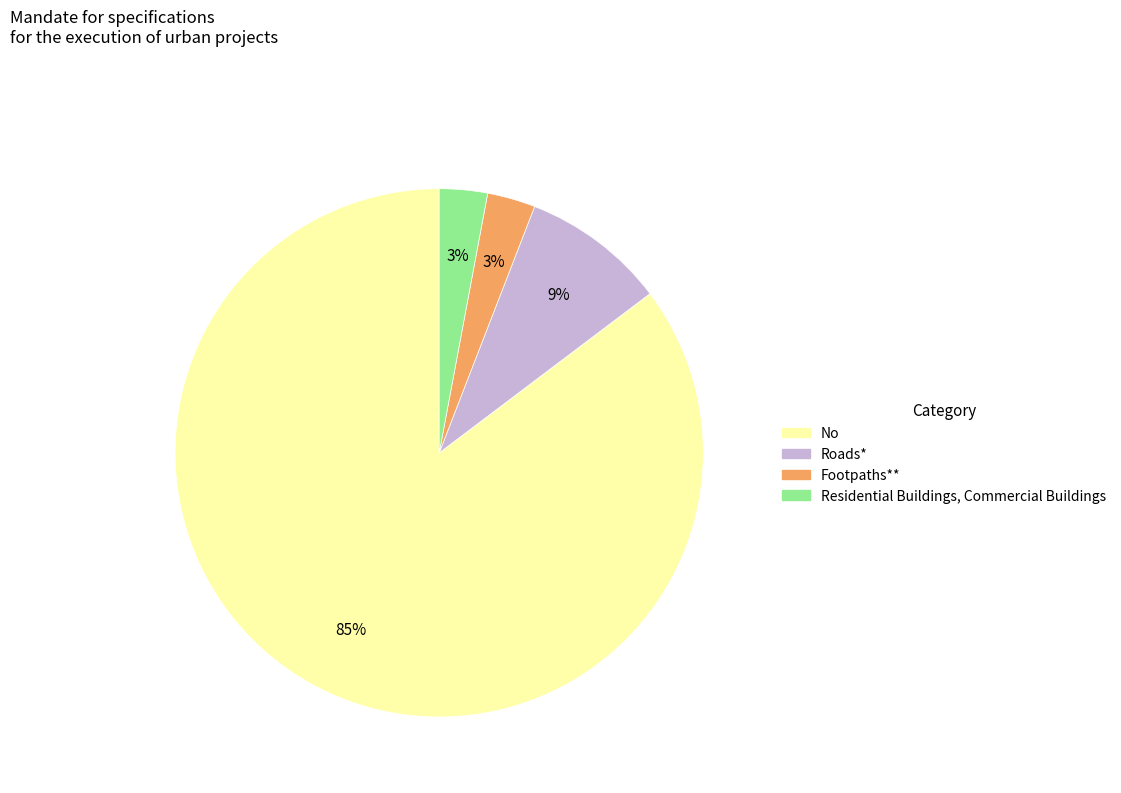

How many slices are in this pie chart?

4